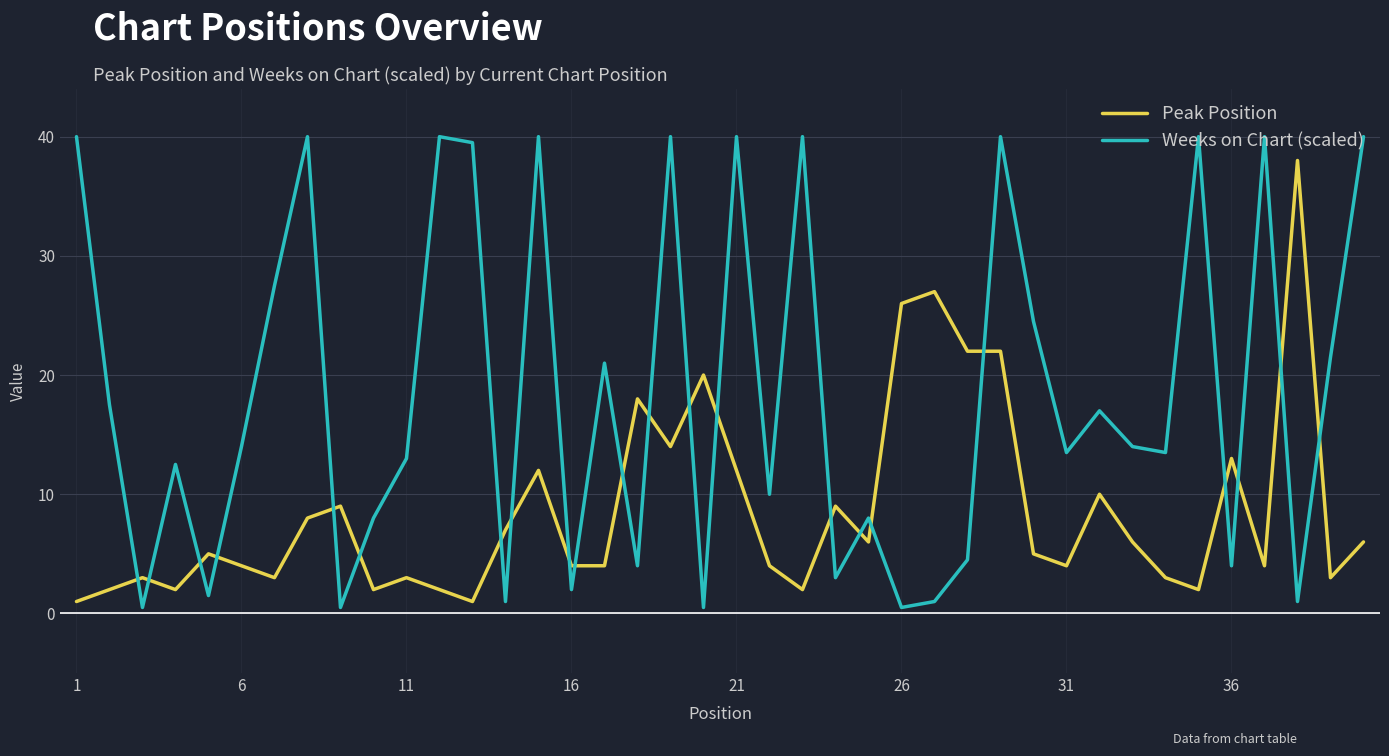

What is the greatest value displayed?

40.0